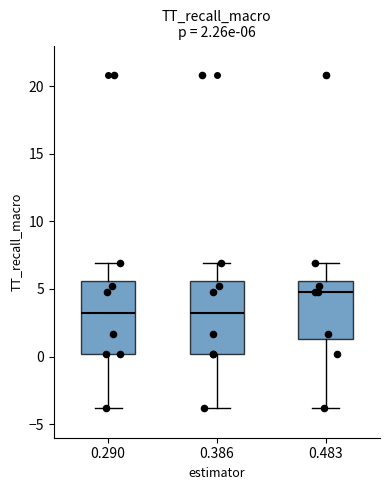

Which box has the highest median line?

0.483